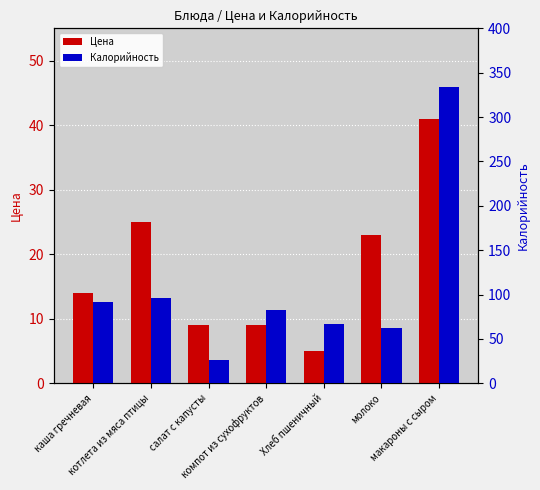

Count the number of data series in this chart.

2